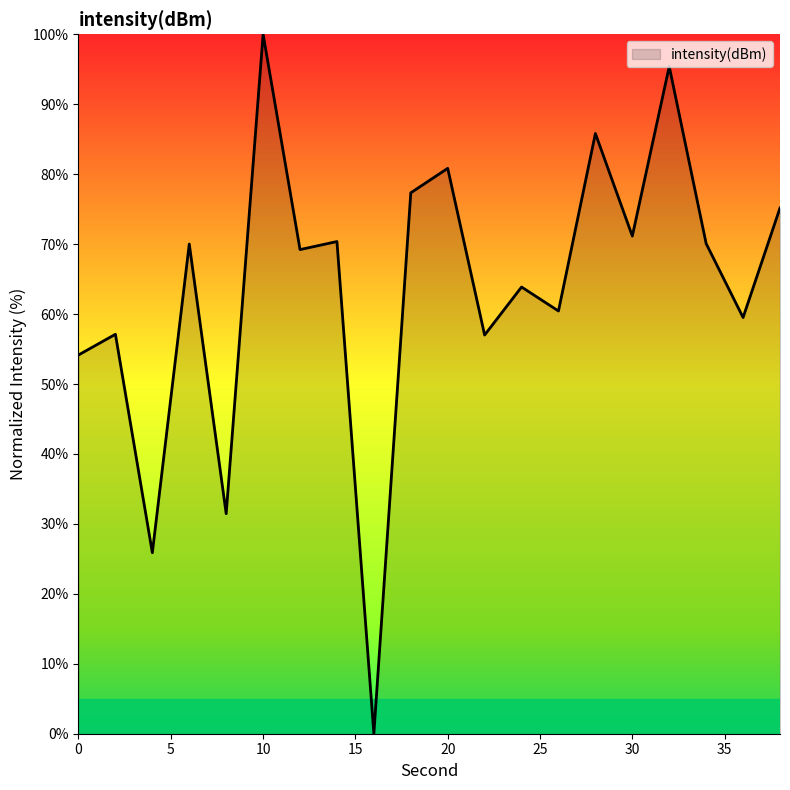

What is the difference between the maximum and minimum values?

100.0